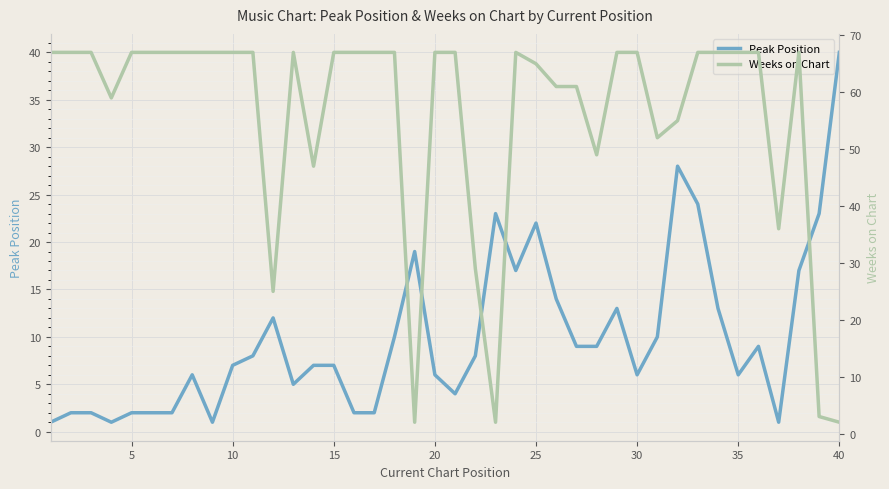

The Peak Position series shows 6 at 20. True or false?

True